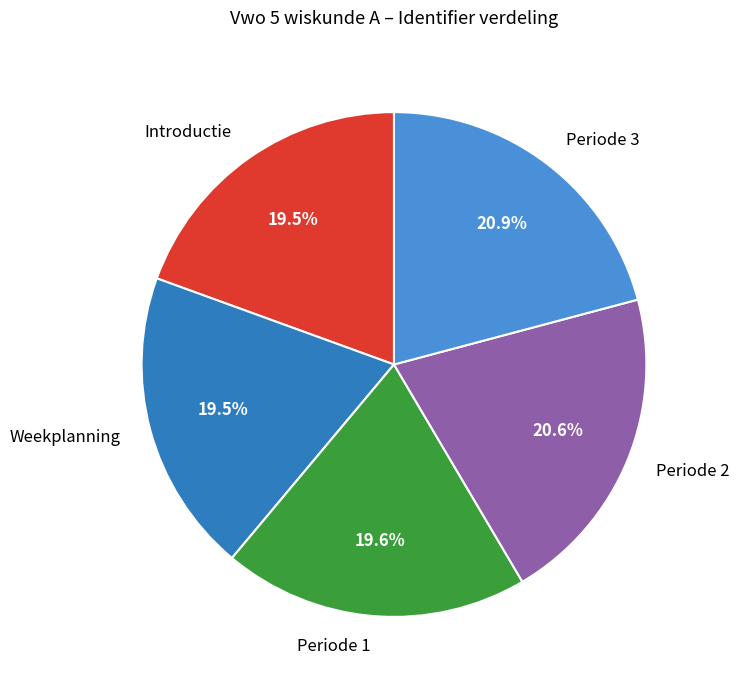

To the nearest percent, what is the average slice percentage?

20%